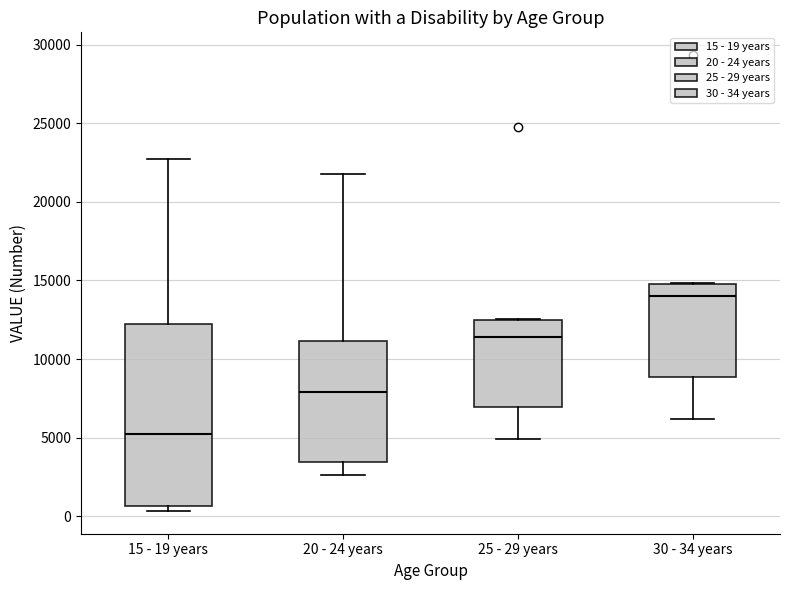

Where is the lower edge of the box for 30 - 34 years on the y-axis? The values are not printed on the chart, so give them approximately, as read against the axis.

9000